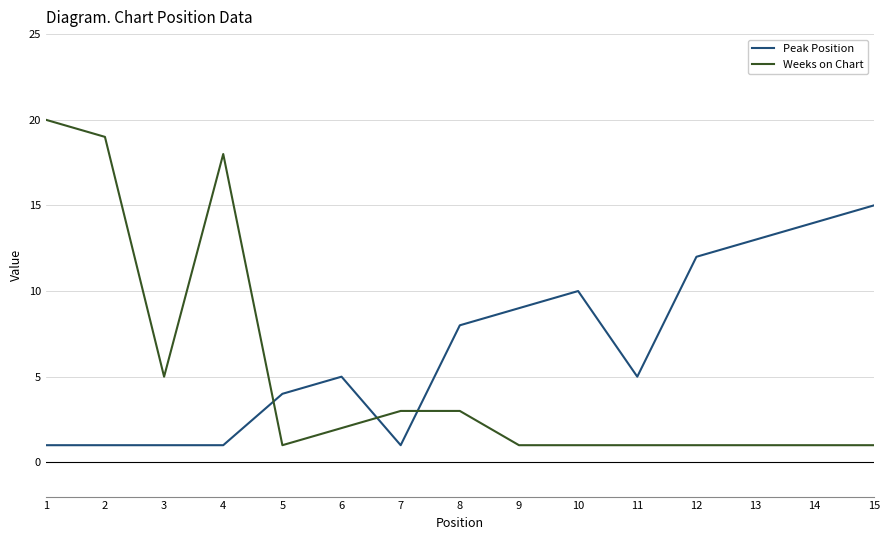

Which series has the largest total across all categories?

Peak Position